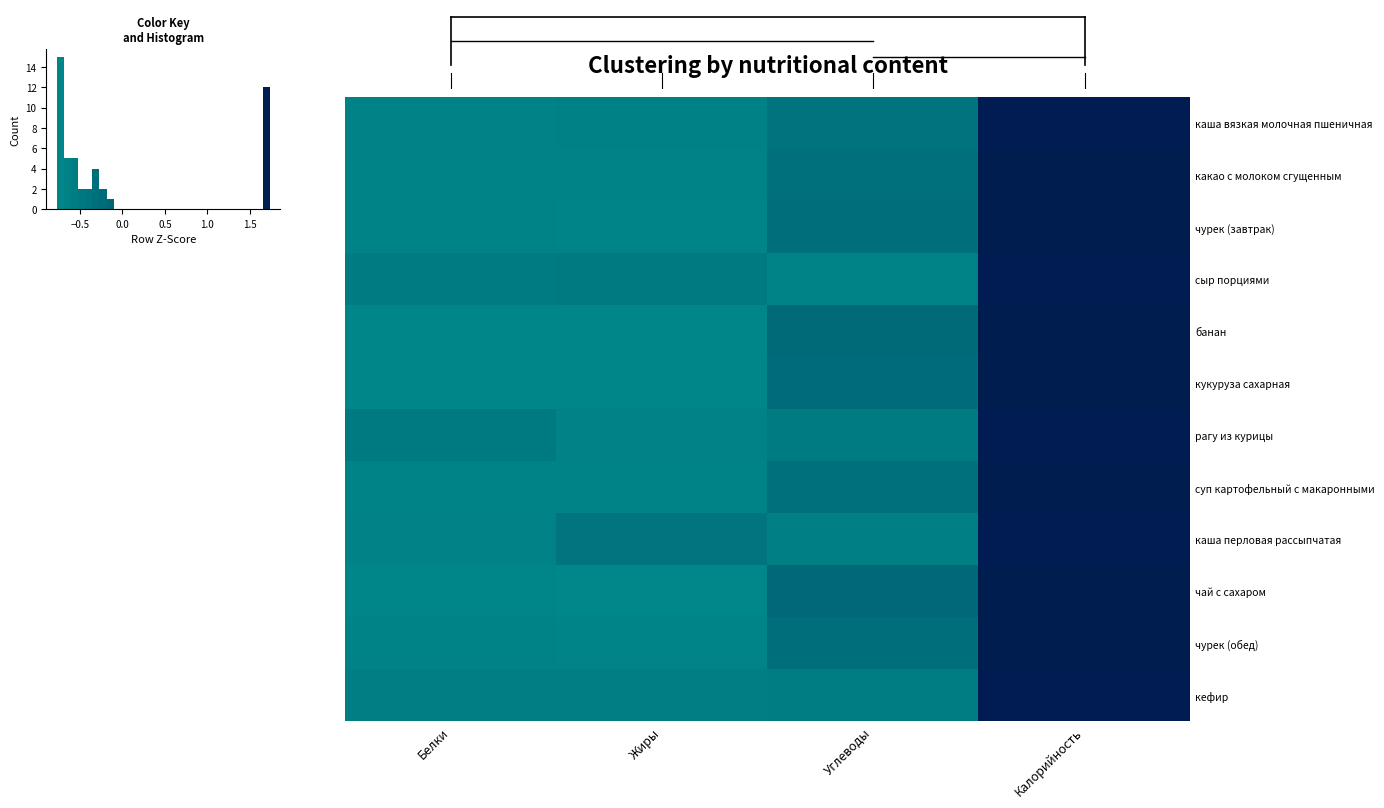

Reading left to right, extract all data points from this chart.

каша вязкая молочная пшеничная: Белки=-0.7	Жиры=-0.7	Углеводы=-0.4	Калорийность=1.7
какао с молоком сгущенным: Белки=-0.7	Жиры=-0.7	Углеводы=-0.3	Калорийность=1.7
чурек (завтрак): Белки=-0.7	Жиры=-0.7	Углеводы=-0.3	Калорийность=1.7
сыр порциями: Белки=-0.5	Жиры=-0.5	Углеводы=-0.7	Калорийность=1.7
банан: Белки=-0.7	Жиры=-0.8	Углеводы=-0.2	Калорийность=1.7
кукуруза сахарная: Белки=-0.7	Жиры=-0.7	Углеводы=-0.2	Калорийность=1.7
рагу из курицы: Белки=-0.5	Жиры=-0.7	Углеводы=-0.5	Калорийность=1.7
суп картофельный с макаронными: Белки=-0.7	Жиры=-0.7	Углеводы=-0.3	Калорийность=1.7
каша перловая рассыпчатая: Белки=-0.7	Жиры=-0.4	Углеводы=-0.6	Калорийность=1.7
чай с сахаром: Белки=-0.7	Жиры=-0.8	Углеводы=-0.2	Калорийность=1.7
чурек (обед): Белки=-0.7	Жиры=-0.7	Углеводы=-0.3	Калорийность=1.7
кефир: Белки=-0.6	Жиры=-0.6	Углеводы=-0.6	Калорийность=1.7